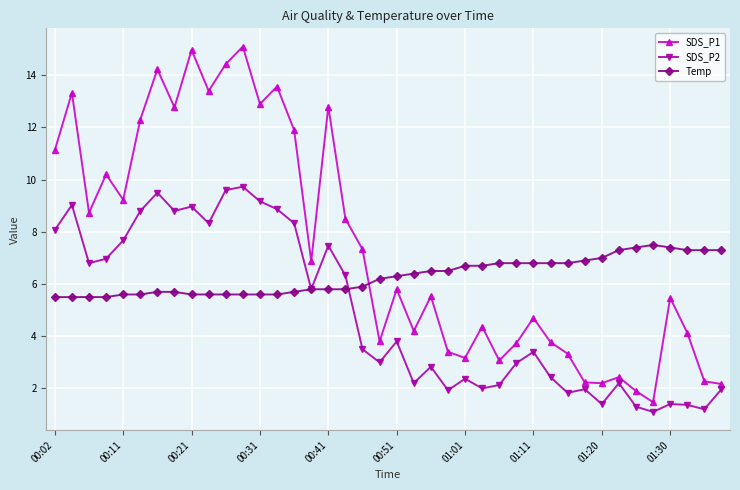

Which series has the largest range (max minus min)?

SDS_P1